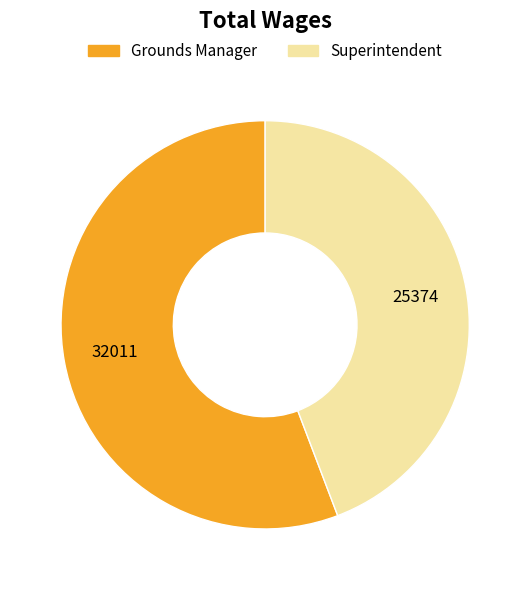

Which slice represents more than half of the pie?

Grounds Manager